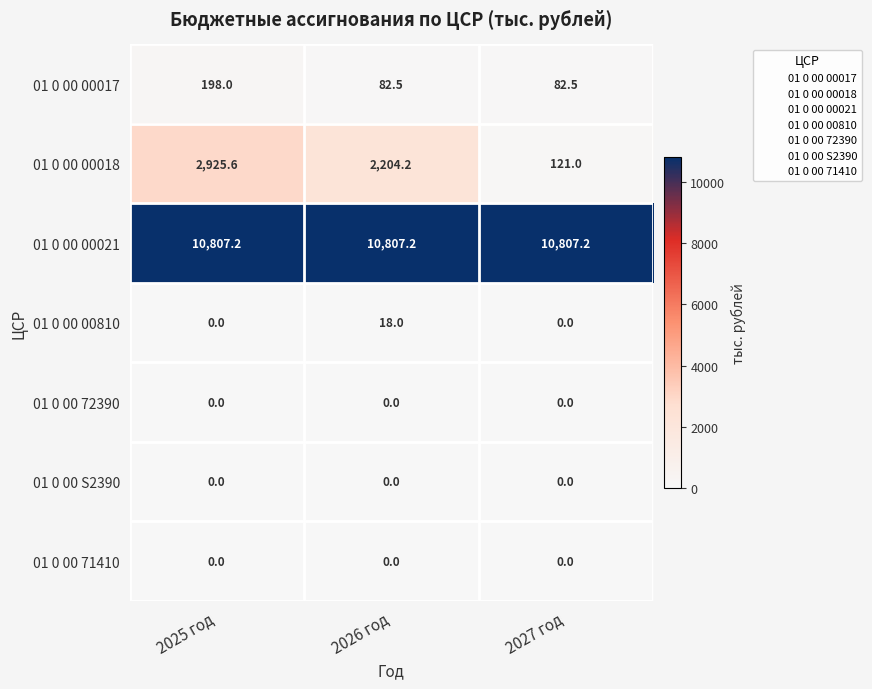

Rank the categories by 01 0 00 00018 value from highest to lowest.

2025 год, 2026 год, 2027 год